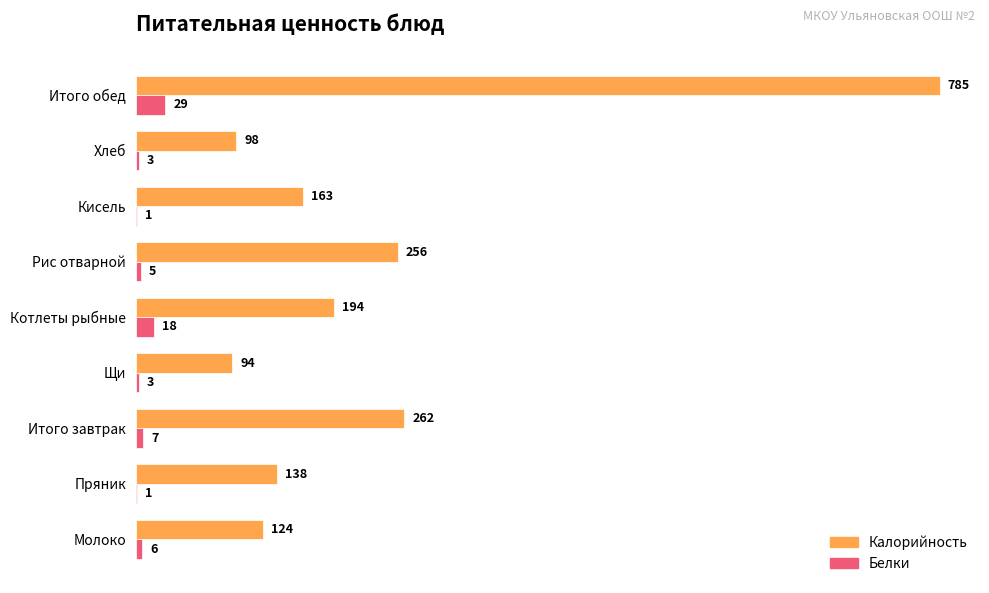

At which category is the sum across all series the highest?

Итого обед